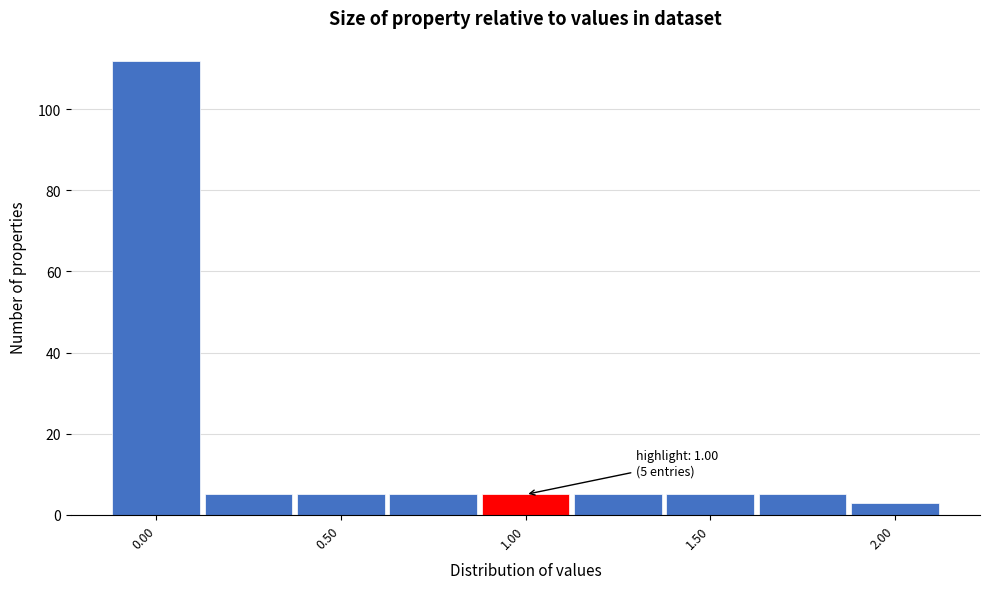

Over which range of the x-axis is the bar tallest?

-0.125 to 0.125